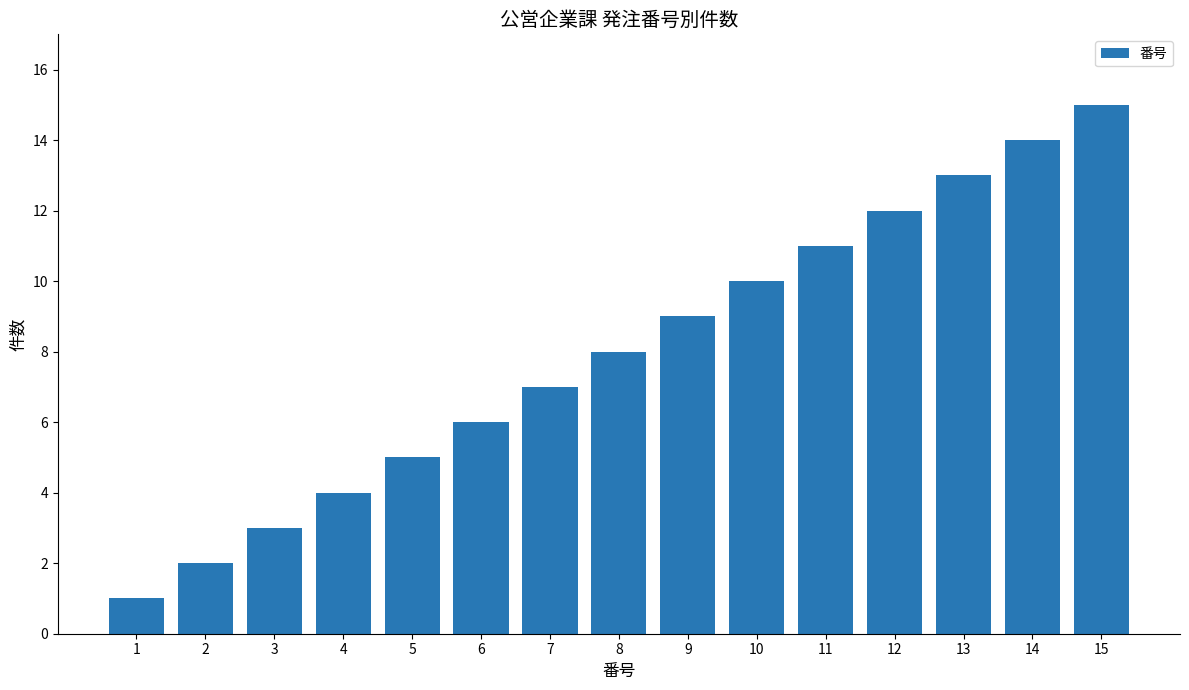

What is the difference between the maximum and minimum values?

14